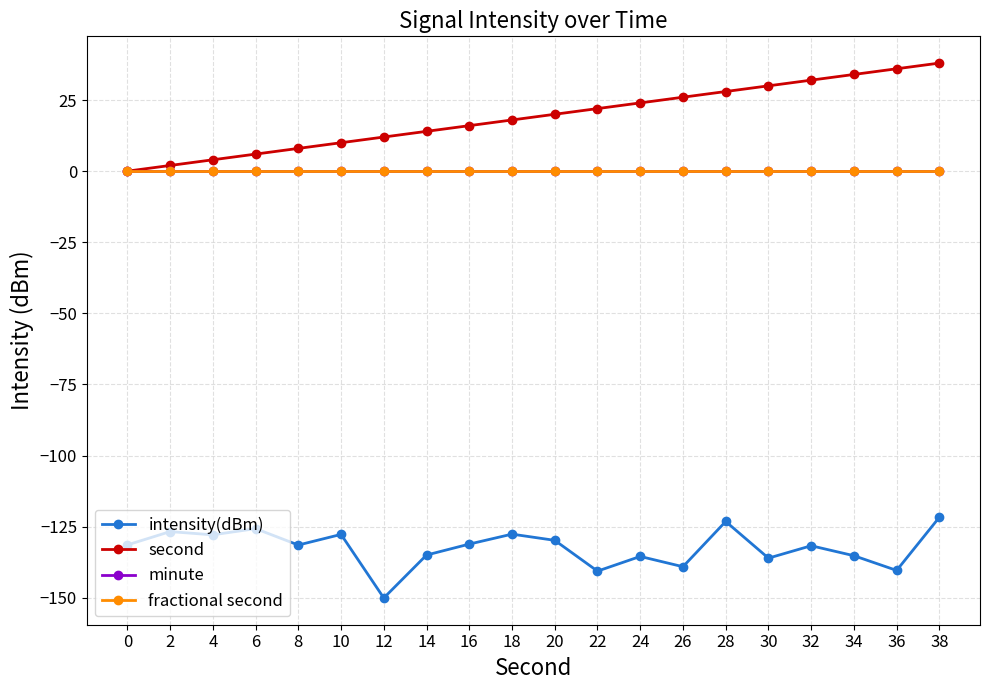

Does the chart have visible grid lines?

Yes